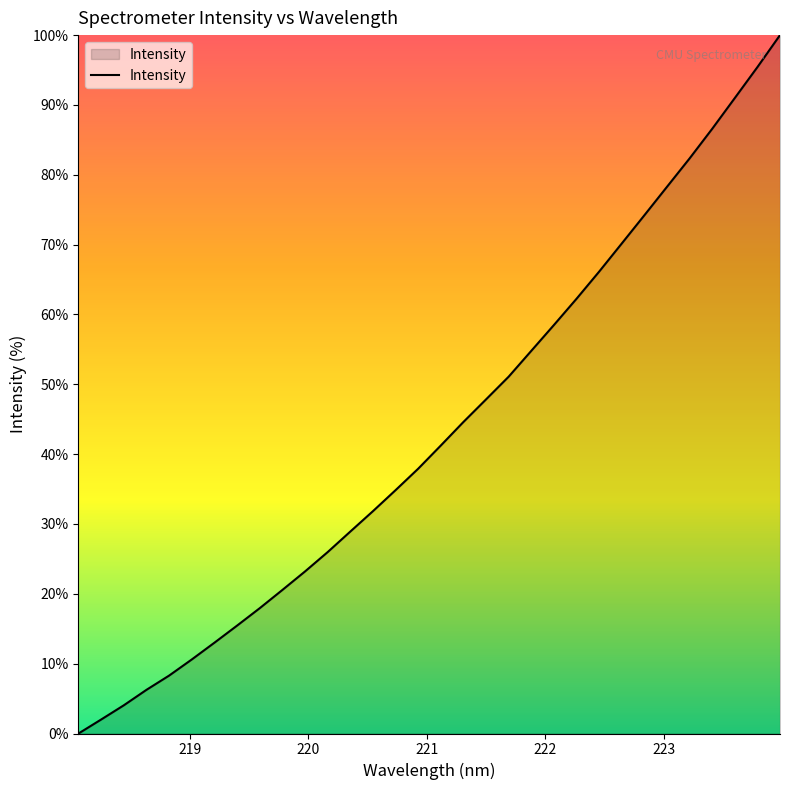

What is the difference between the maximum and minimum values?

100.0